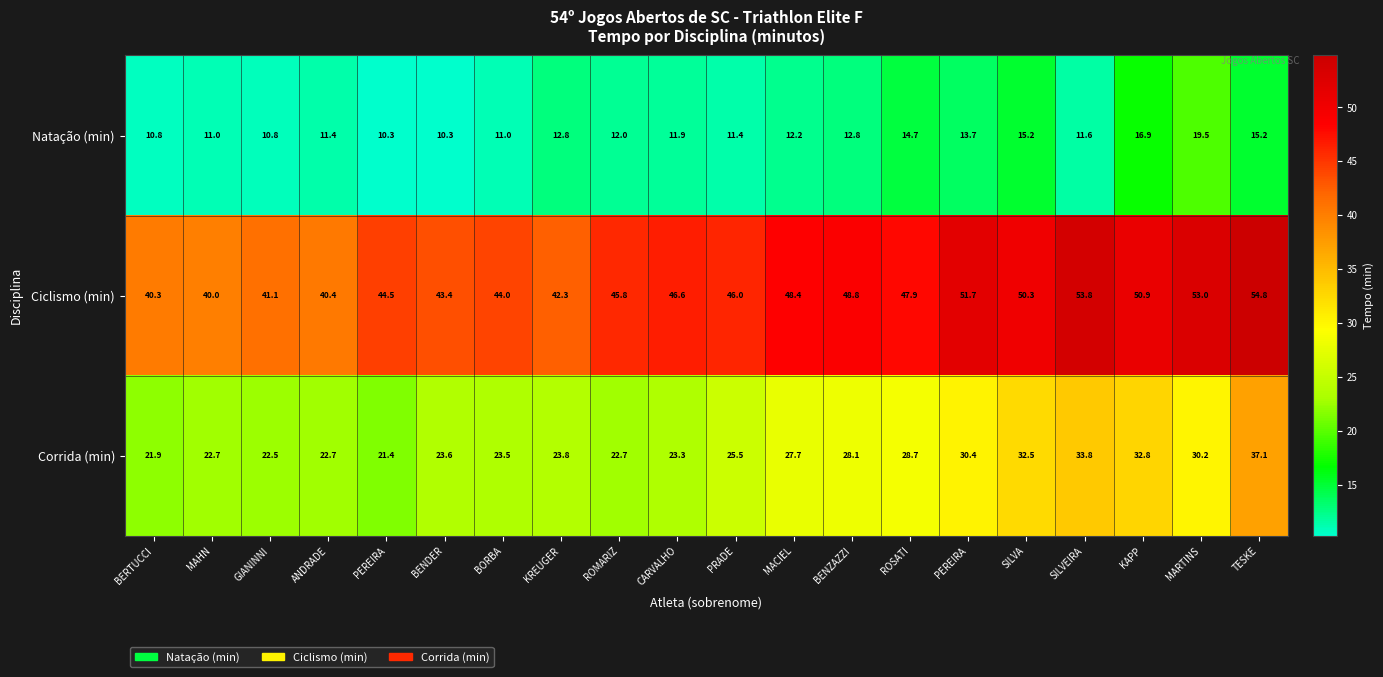

Which label corresponds to the largest value in the chart?

TESKE